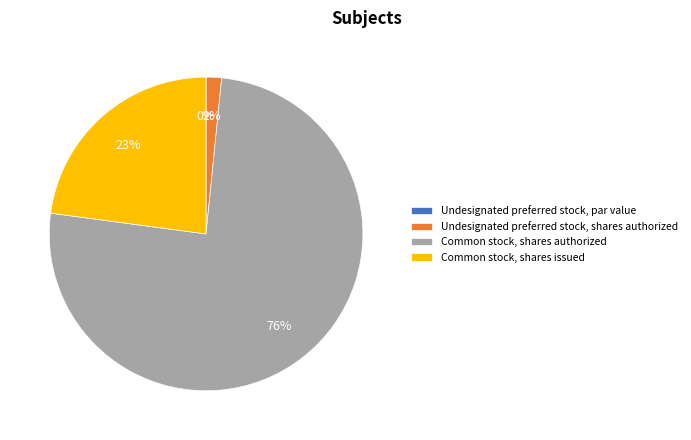

True or false: Common stock, shares issued accounts for 23% of the total.

True